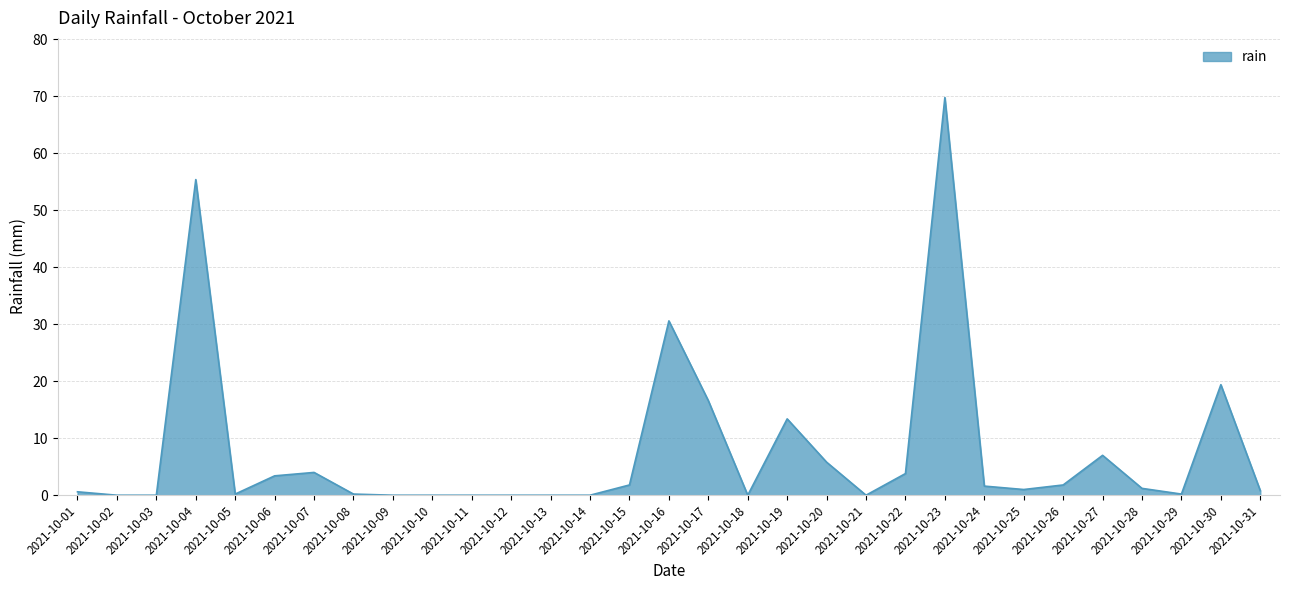

How many series are shown in this chart?

1